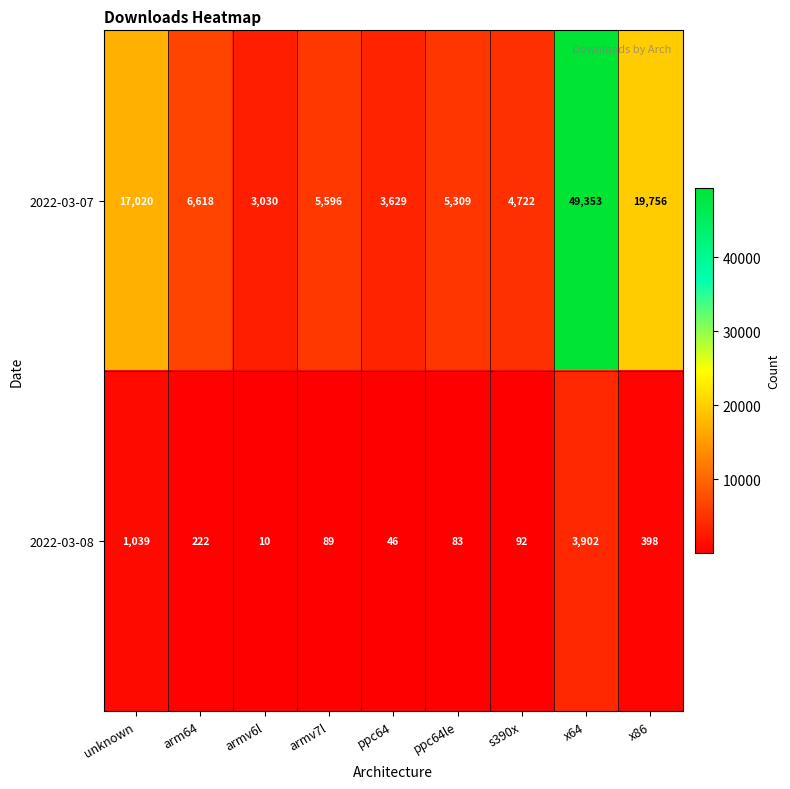

At which category does the chart reach its minimum across all series?

armv6l